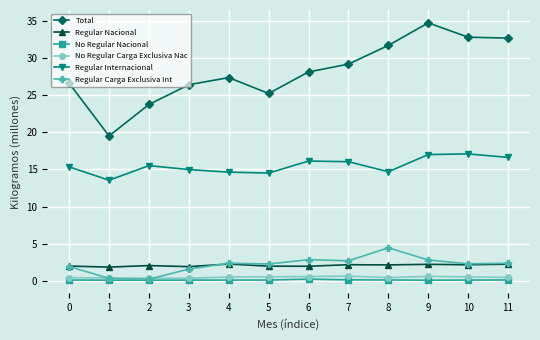

At which label does Total first exceed 28?

6